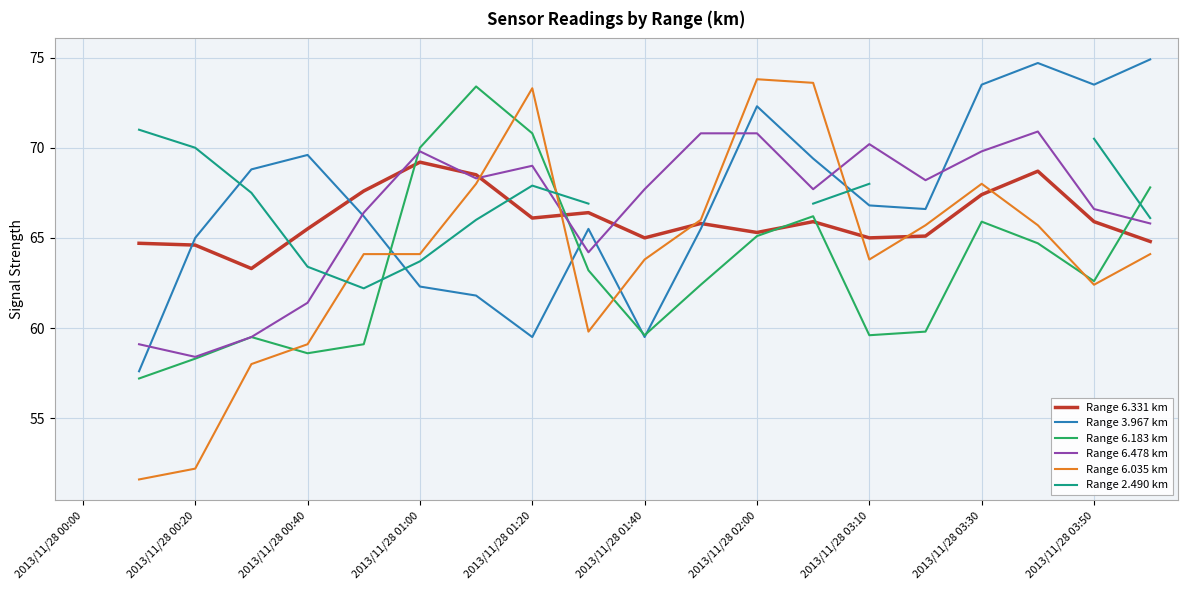

Which series ends up on top after the final intersection of Range 6.183 km and Range 6.331 km?

Range 6.183 km